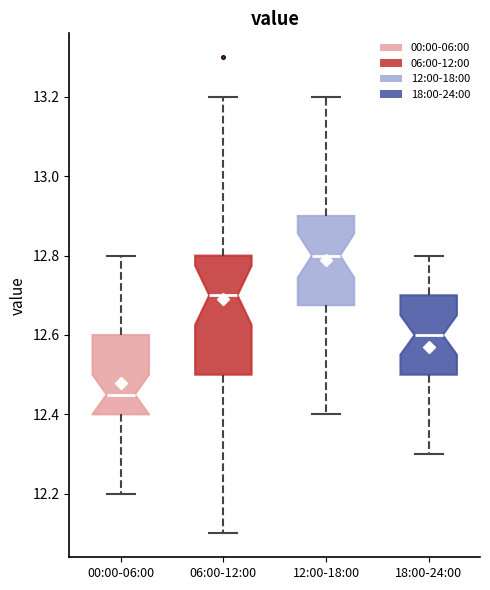

Reading left to right, transcribe this box plot: for each box, give where its median line is, the range the box spans, and where its two whiskers end, as read against the y-axis. The values are not printed on the chart, so give them approximately, as read against the axis.

00:00-06:00: median 12.46, box 12.40 to 12.60, whiskers 12.20 to 12.80
06:00-12:00: median 12.70, box 12.50 to 12.80, whiskers 12.10 to 13.20
12:00-18:00: median 12.80, box 12.68 to 12.90, whiskers 12.40 to 13.20
18:00-24:00: median 12.60, box 12.50 to 12.70, whiskers 12.30 to 12.80